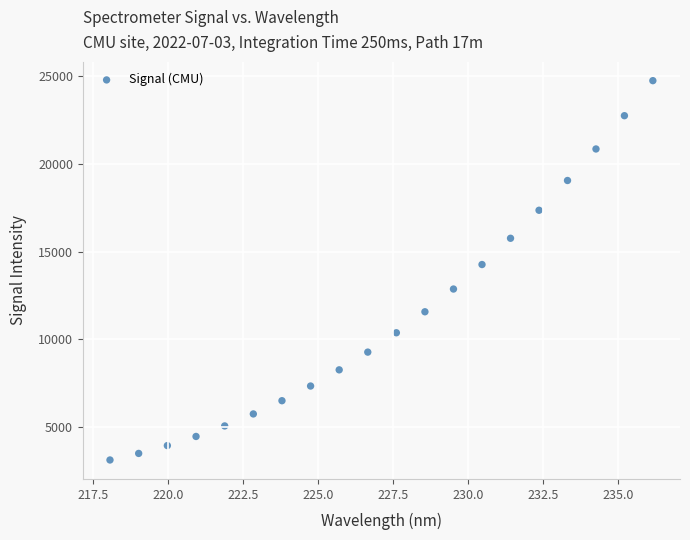

What is the range of X values (max minus min)?

18.1